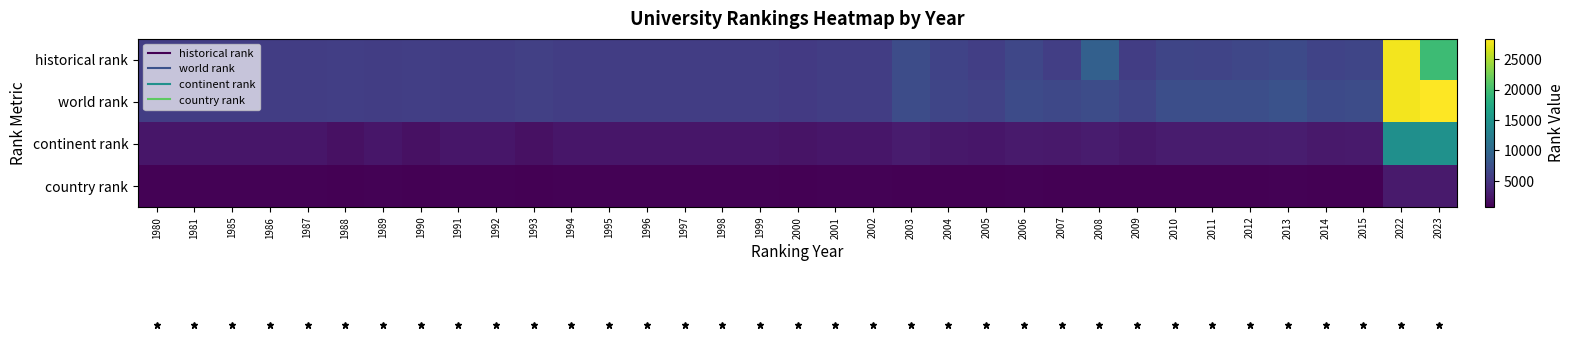

Between 2022 and 1980, which is larger?

2022